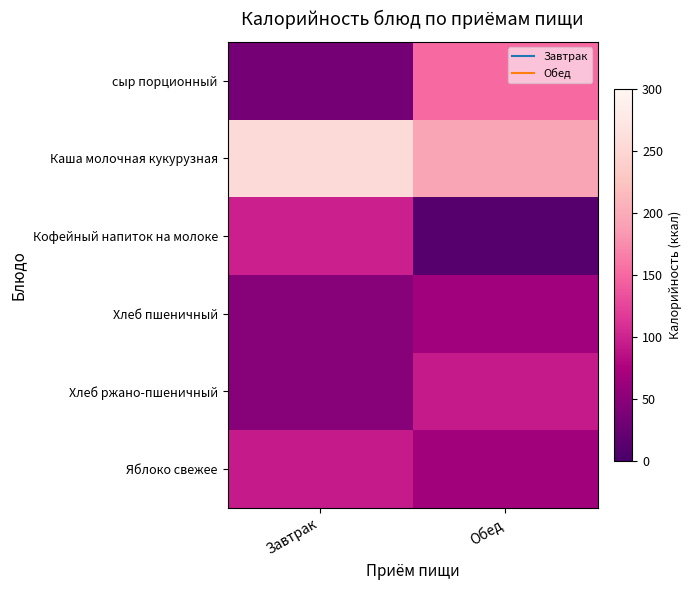

Which series changed the most between Завтрак and Обед?

сыр порционный